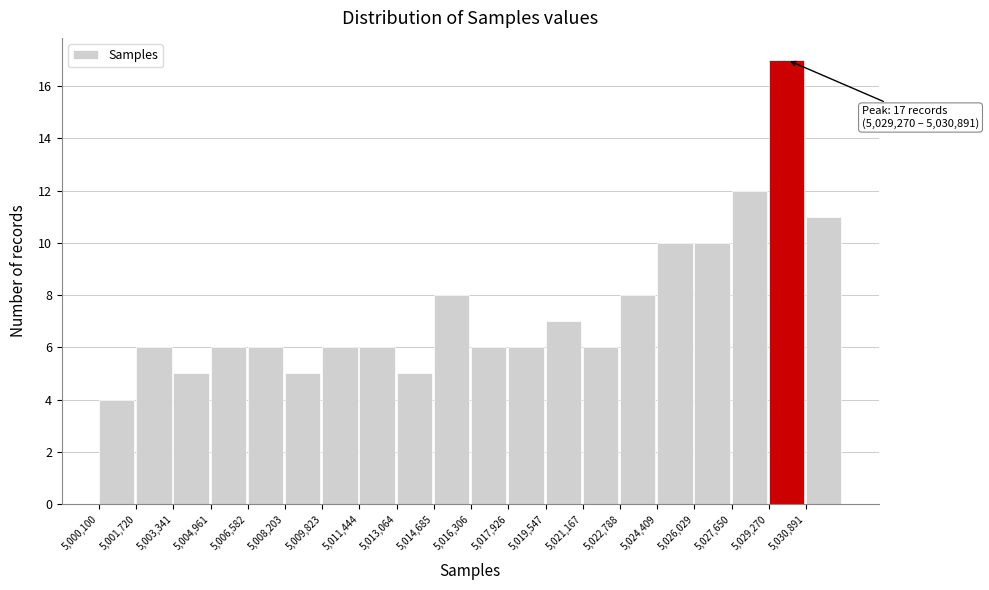

Which range on the x-axis has the tallest bar?

5029200 to 5030800